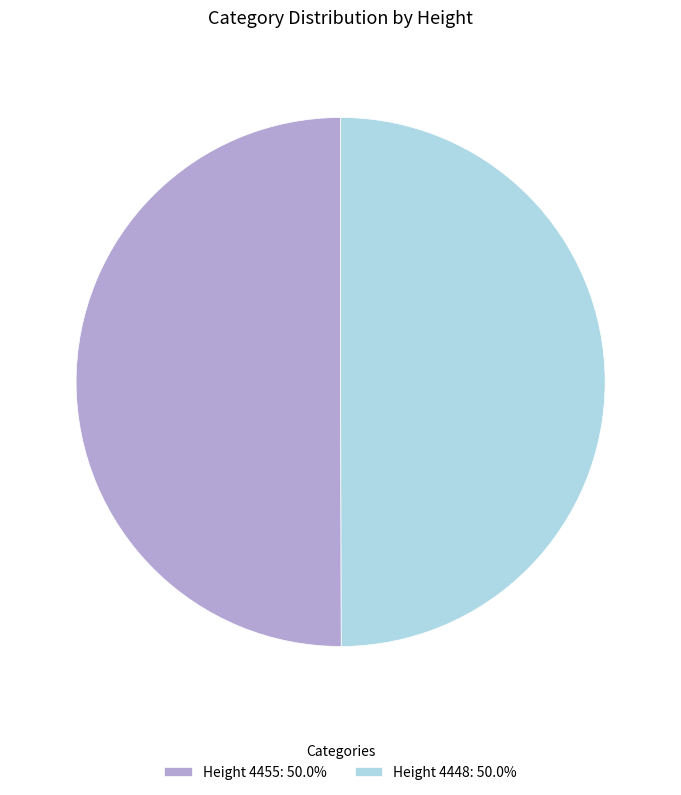

Do Height 4455: 50.0% and Height 4448: 50.0% together represent more than half of the pie?

Yes